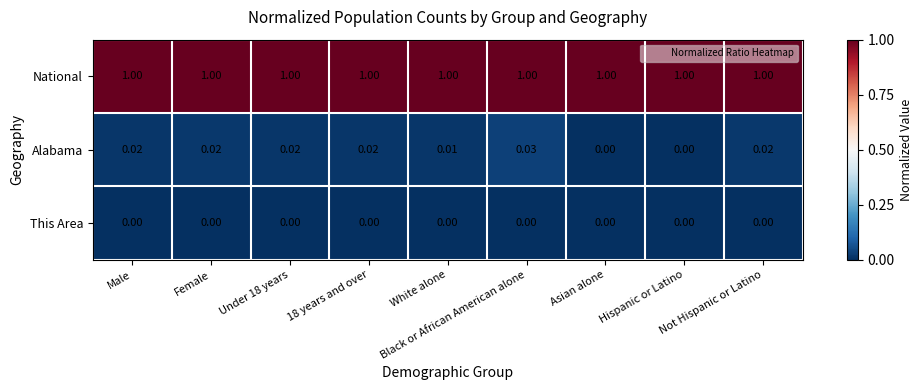

Which series has the largest range (max minus min)?

Alabama